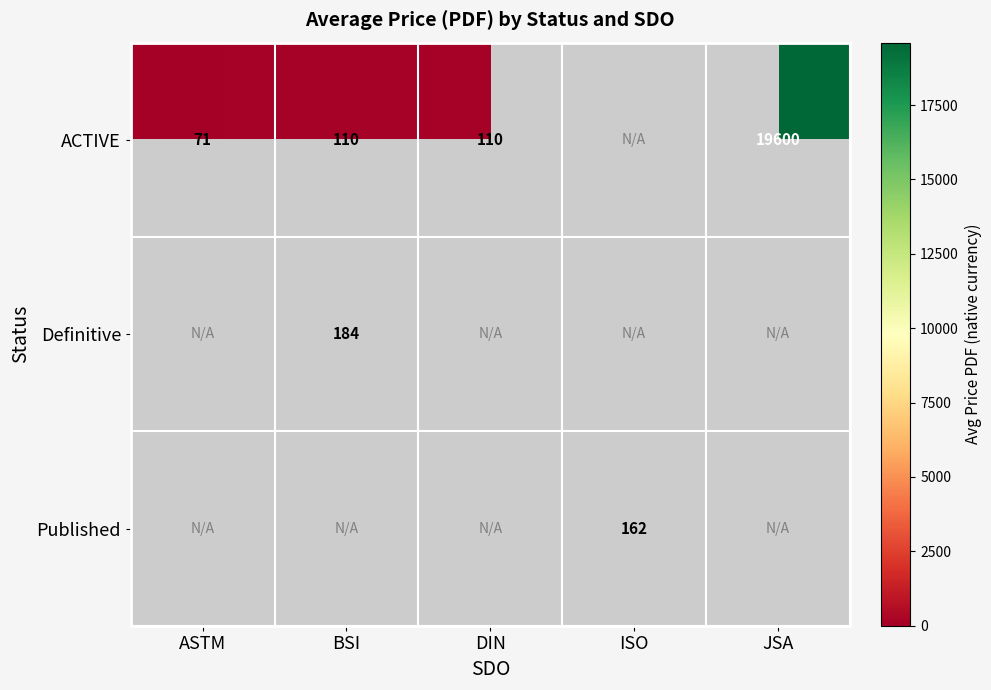

Is the value of Definitive at BSI greater than the value of Published at ISO?

Yes